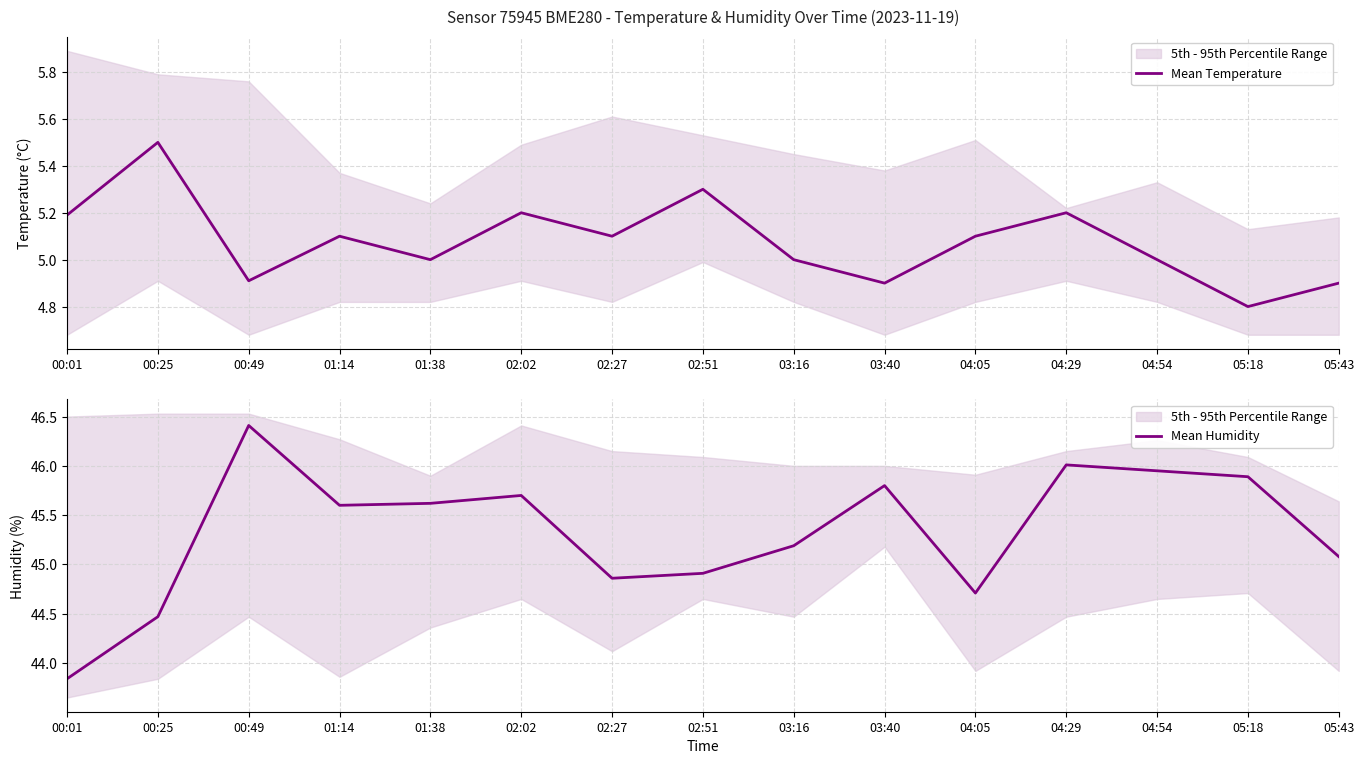

What is the label of the 10th point from the left?

03:40